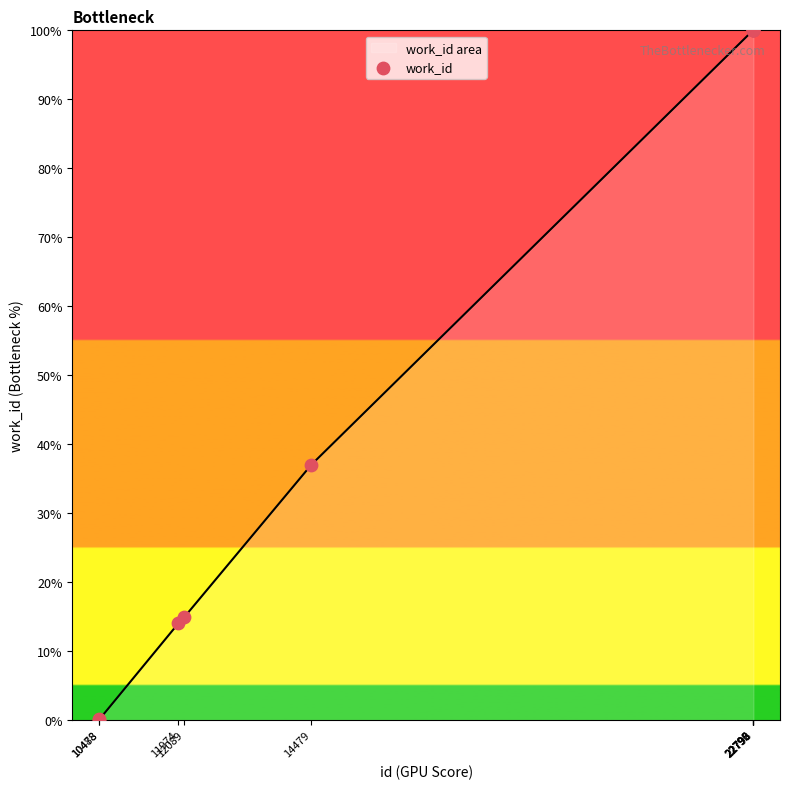

Which has a higher value, 10488 or 22792?

22792